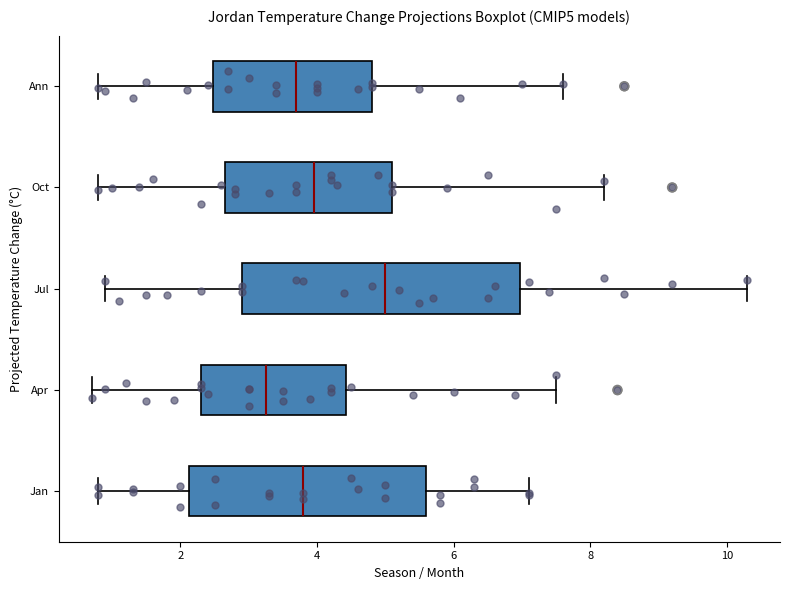

Where does the right whisker of the box for Jul end on the x-axis? The values are not printed on the chart, so give them approximately, as read against the axis.

10.4